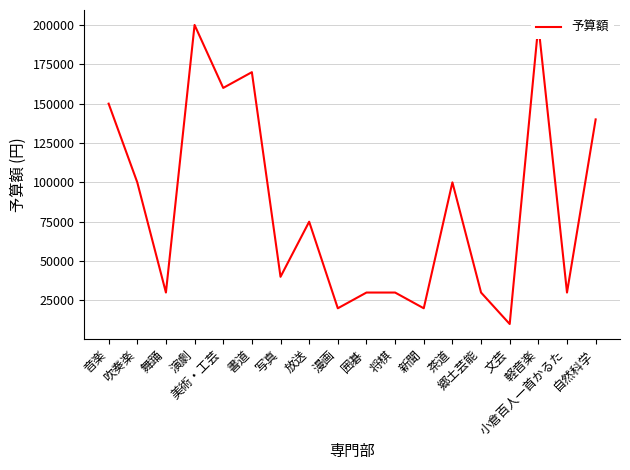

How many points are lower than both their immediate neighbors (excluding endpoints)?

7